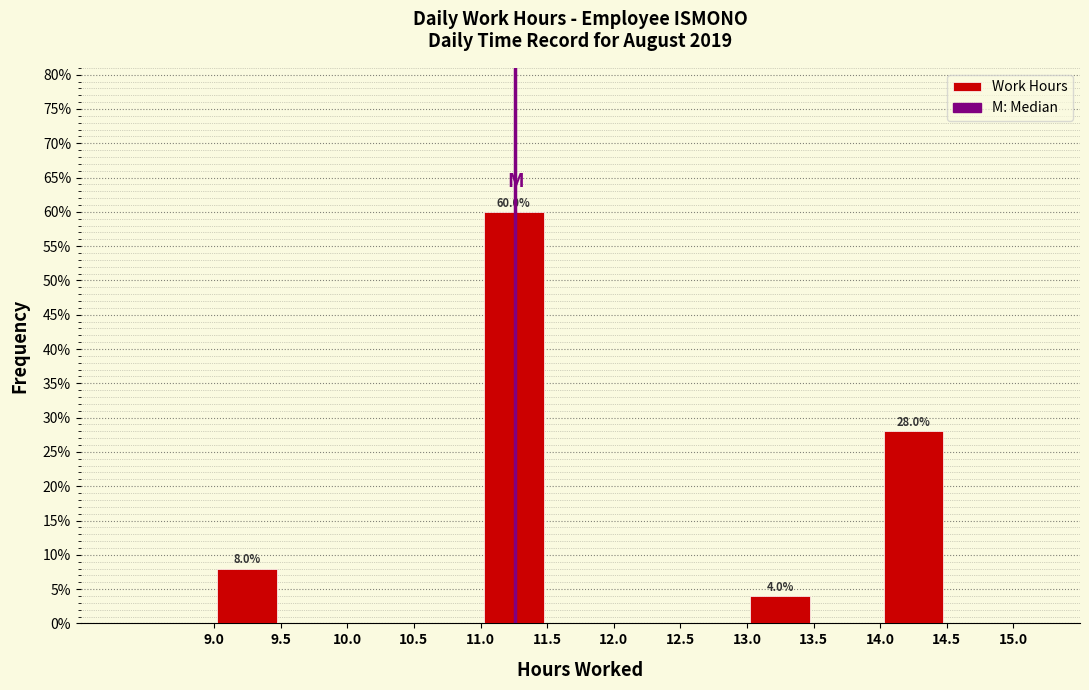

Over which range of the x-axis is the bar tallest?

11.0 to 11.5